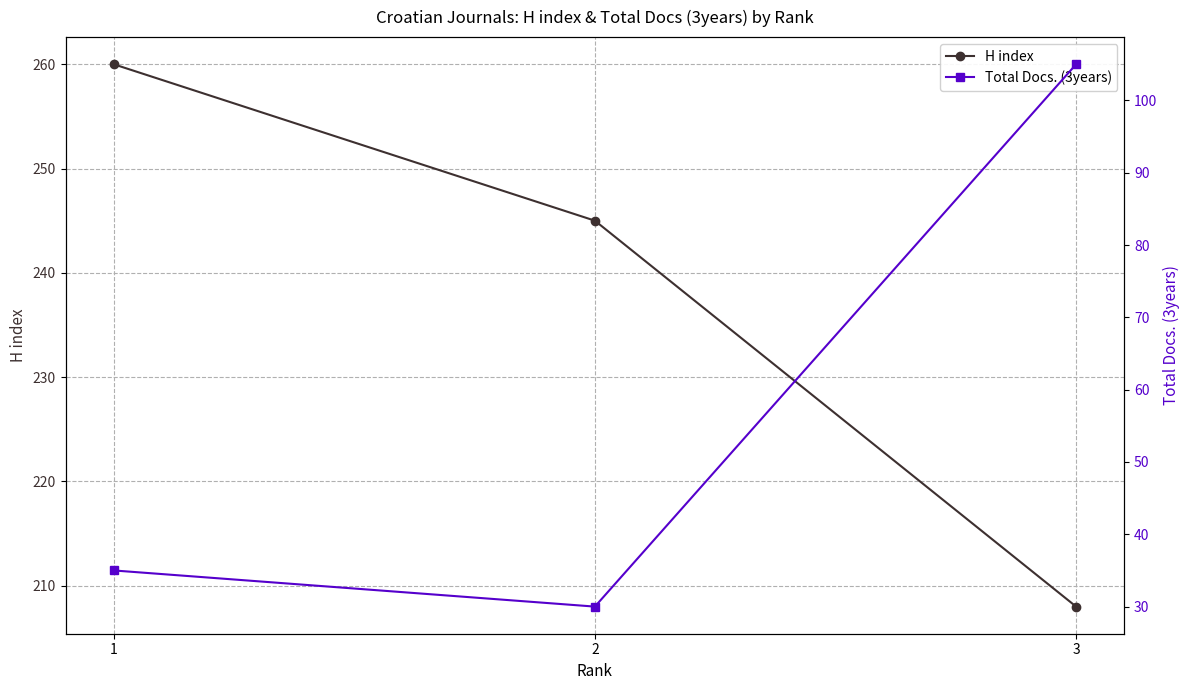

How many lines are shown in the chart?

2